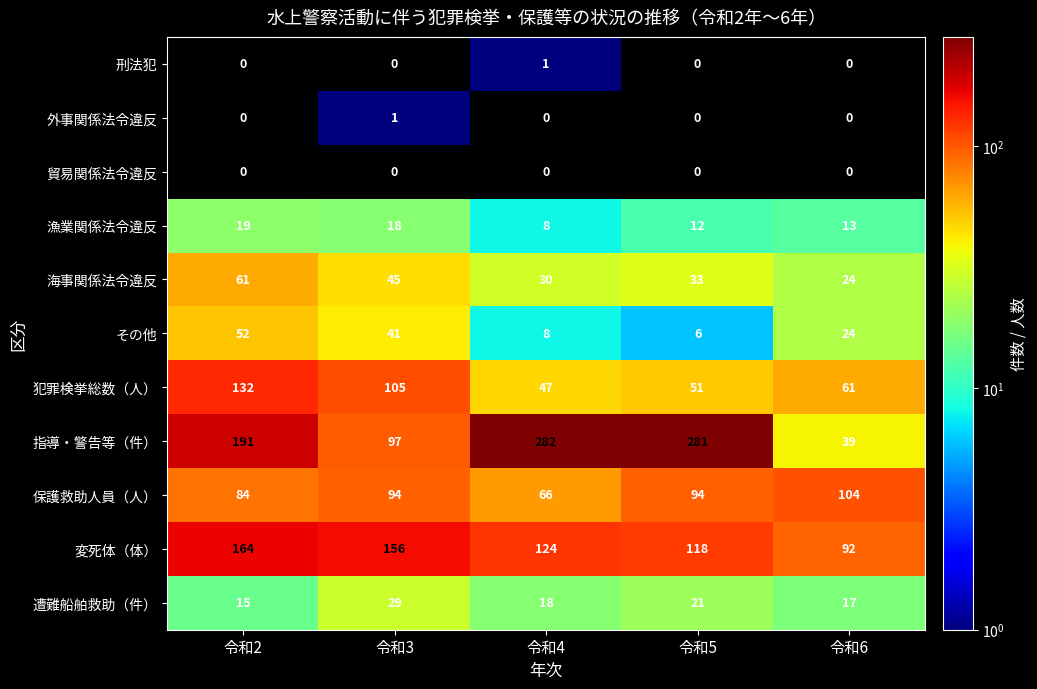

How many distinct data groups are displayed?

11